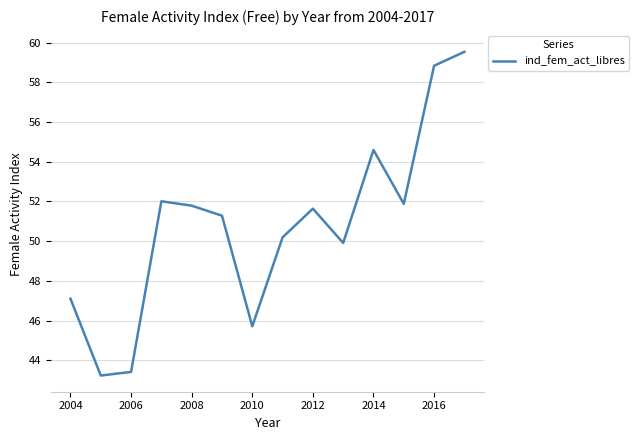

Is this an area chart (filled region under the line)?

No